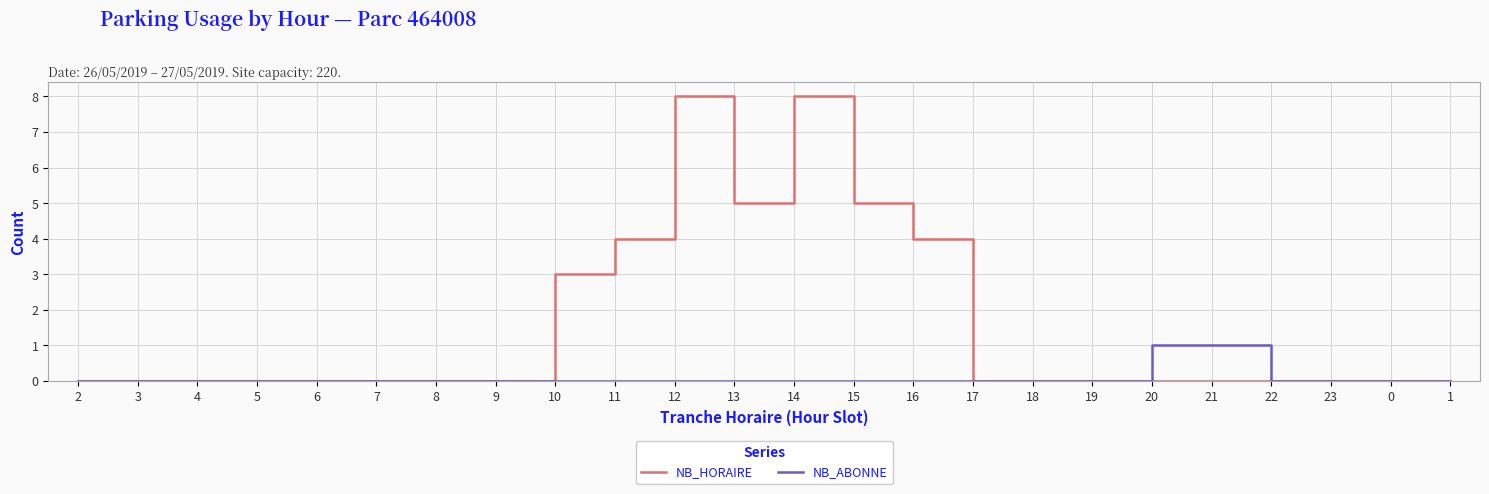

What is the maximum value shown in the chart?

8